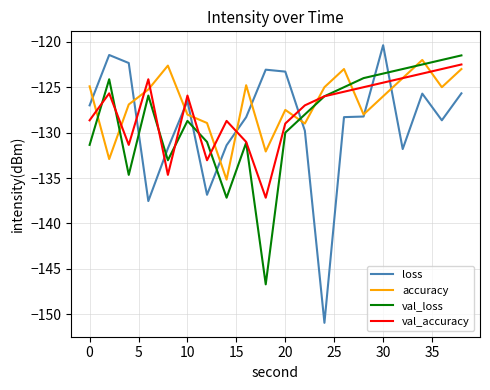

What are all the series names shown in the legend?

loss, accuracy, val_loss, val_accuracy